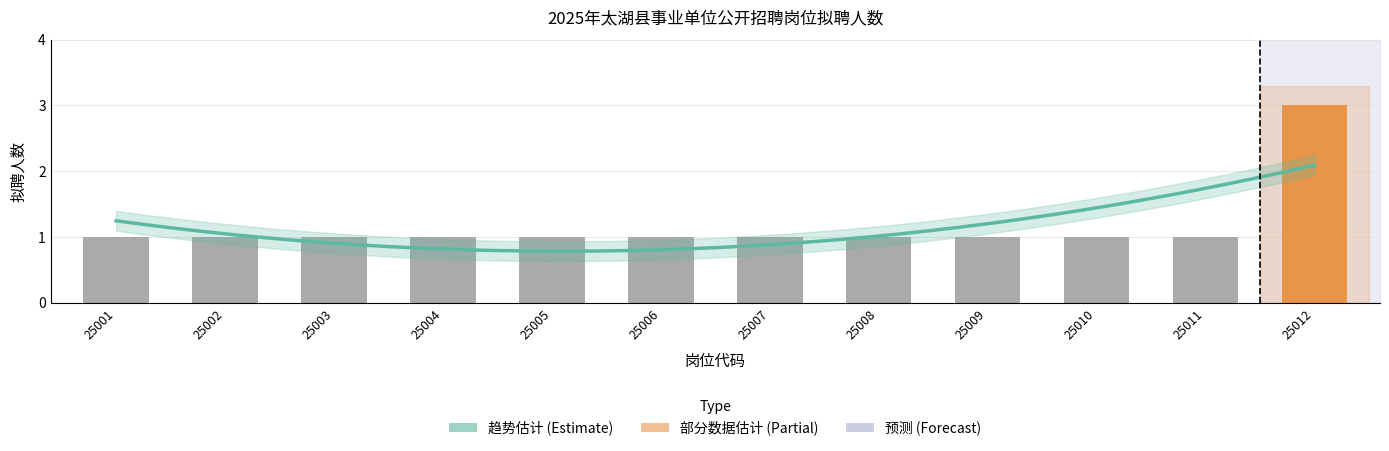

What is the value of the 11th bar from the left?

1